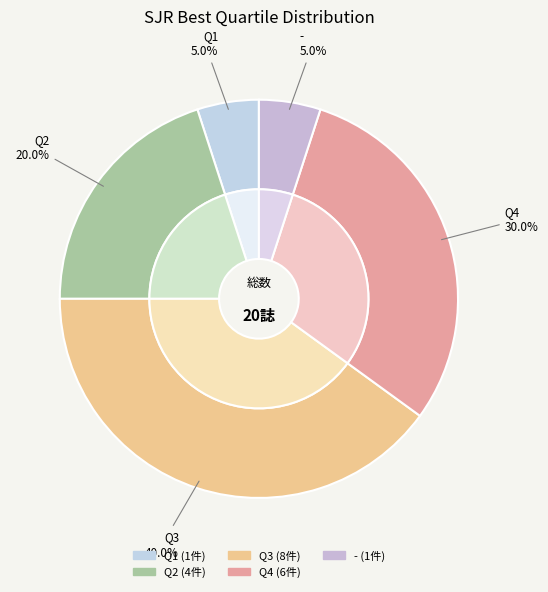

To the nearest percent, what is the difference between the largest and smallest slice percentages?

35%